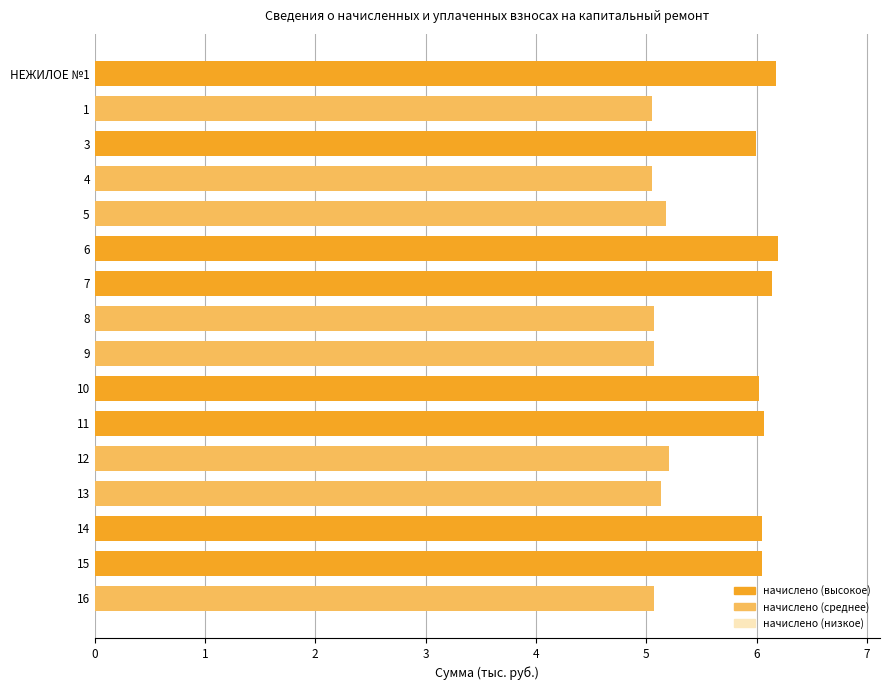

Reading top to bottom, extract all data points from this chart.

6.2	5.1	6.0	5.1	5.2	6.2	6.1	5.1	5.1	6.0	6.1	5.2	5.1	6.1	6.1	5.1